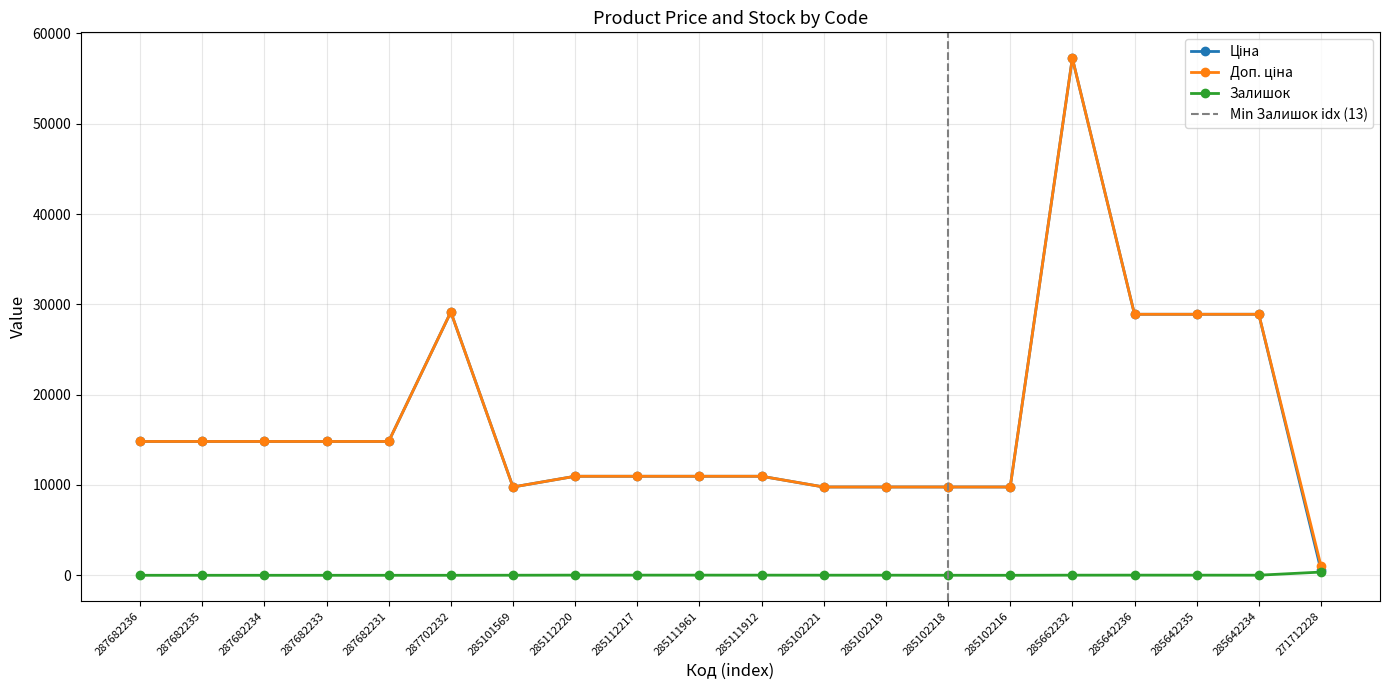

Which series has the widest spread of values?

Ціна